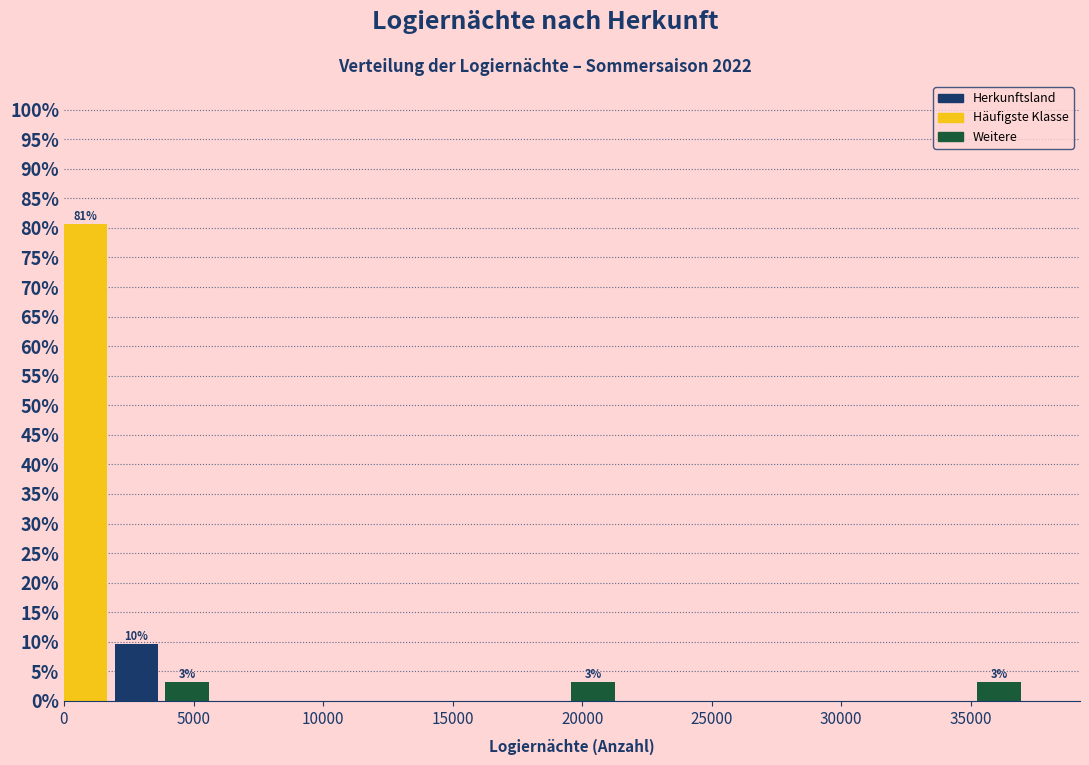

Read against the x-axis, roughly where is the centre of the tallest bar?

1000